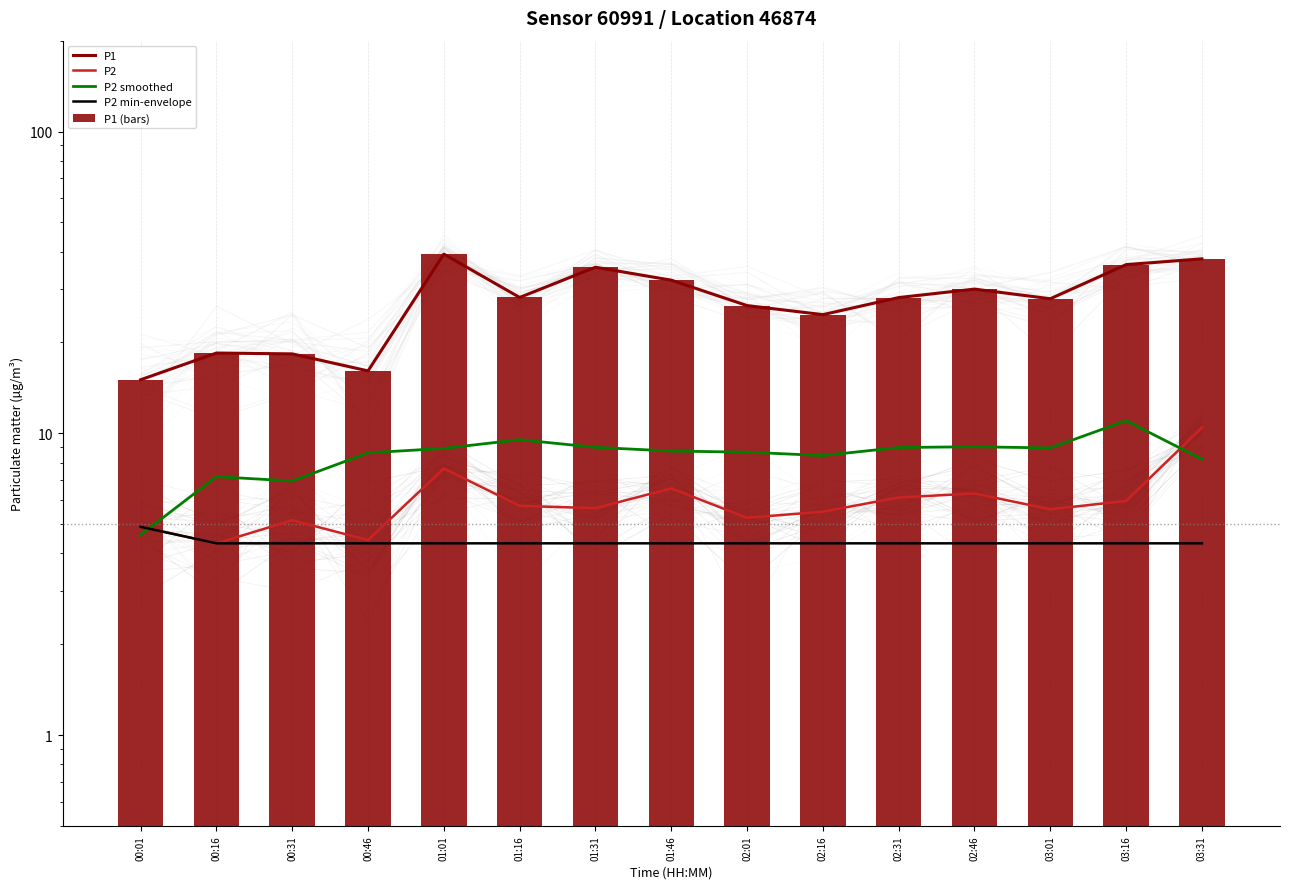

List the labels in order of P2 value, smallest first.

00:16, 00:46, 00:01, 00:31, 02:01, 02:16, 03:01, 01:31, 01:16, 03:16, 02:31, 02:46, 01:46, 01:01, 03:31